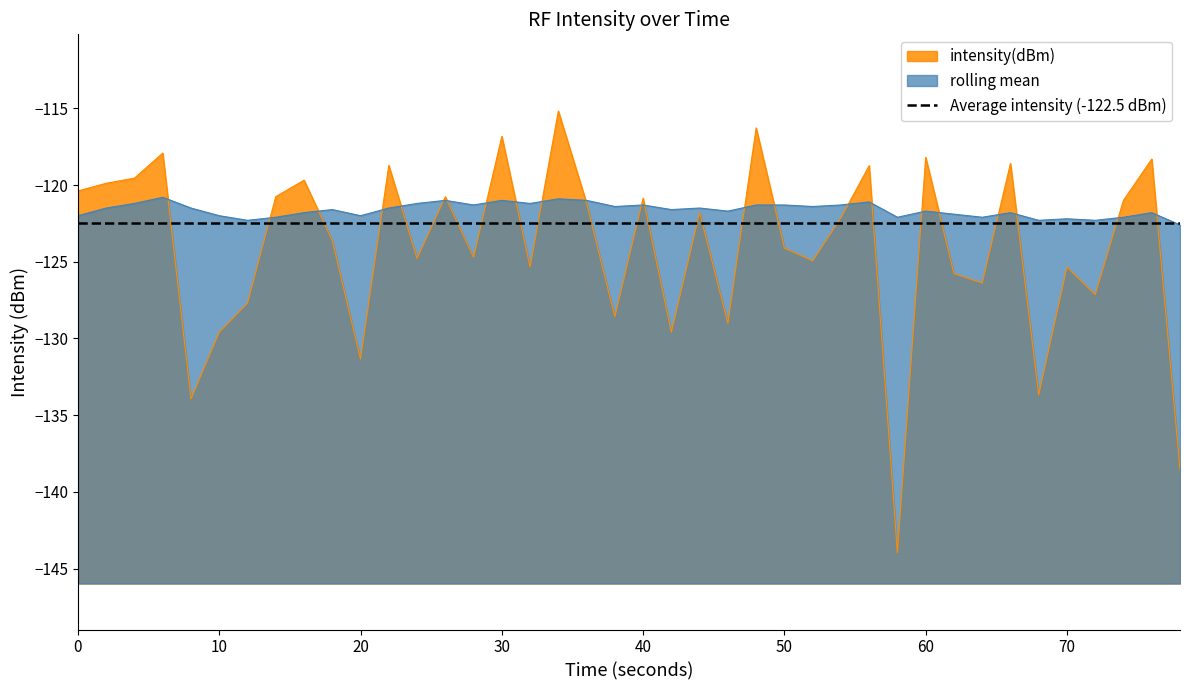

Is it true that intensity(dBm) equals -206.7 at 10?

False